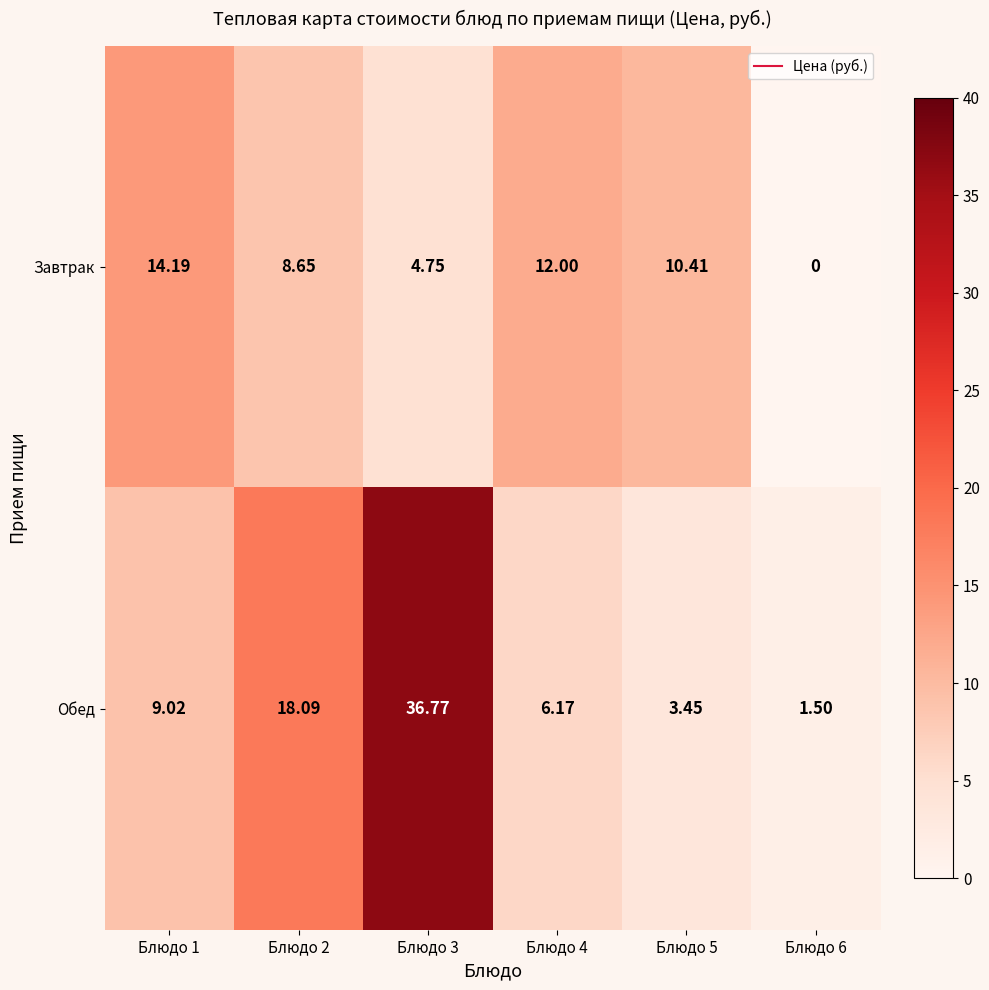

Is the value of Завтрак at Блюдо 2 greater than the value of Обед at Блюдо 3?

No